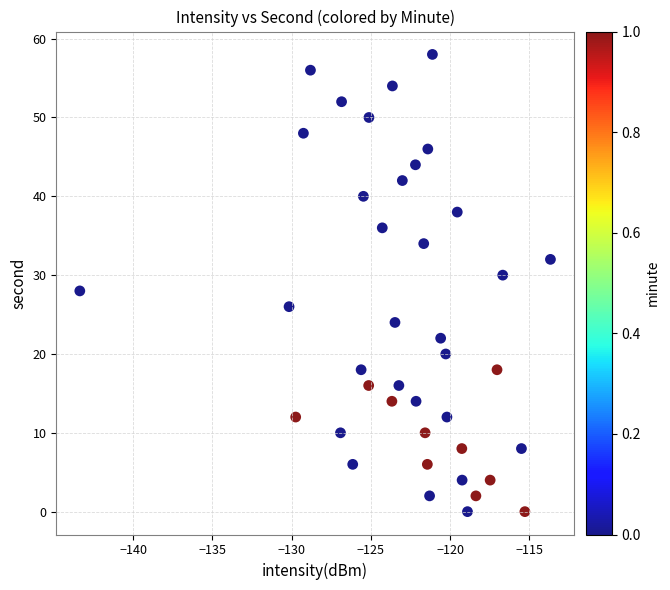

What is the range of Y values (max minus min)?

58